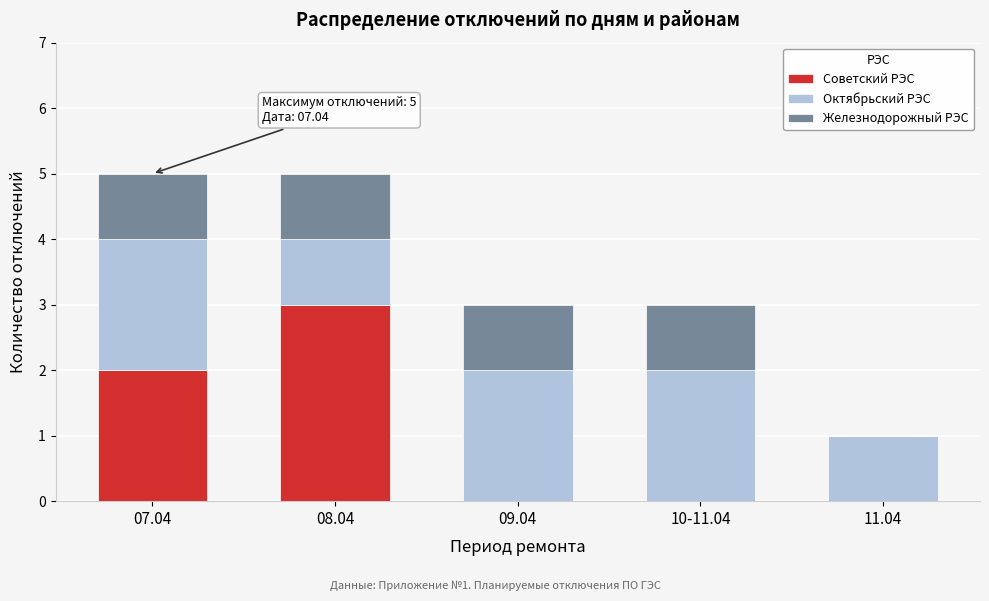

Reading left to right, list the values for the Советский РЭС series.

07.04=2	08.04=3	09.04=0	10-11.04=0	11.04=0